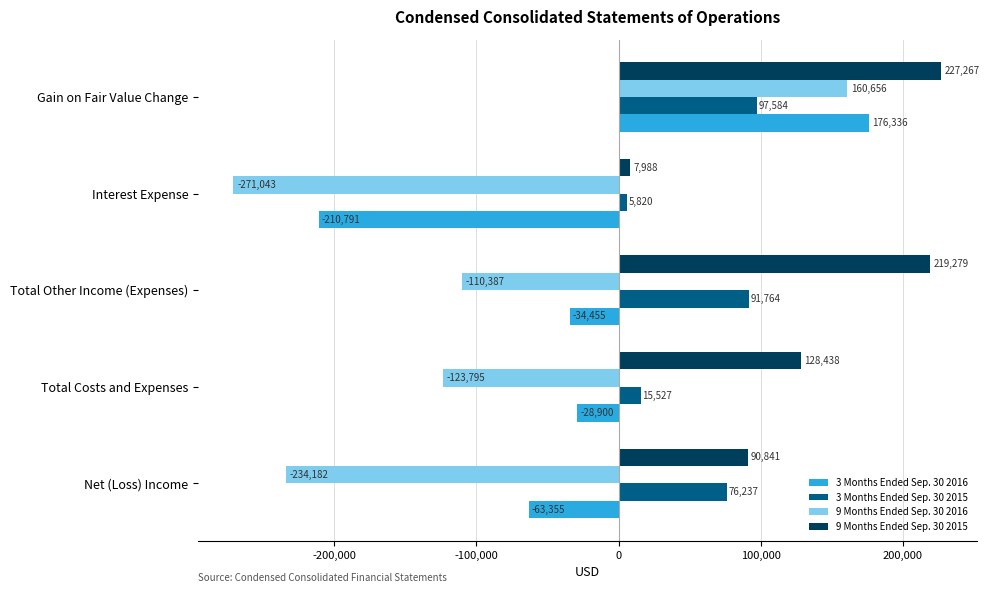

Rank the series by their maximum value, from highest to lowest.

9 Months Ended Sep. 30 2015, 3 Months Ended Sep. 30 2016, 9 Months Ended Sep. 30 2016, 3 Months Ended Sep. 30 2015